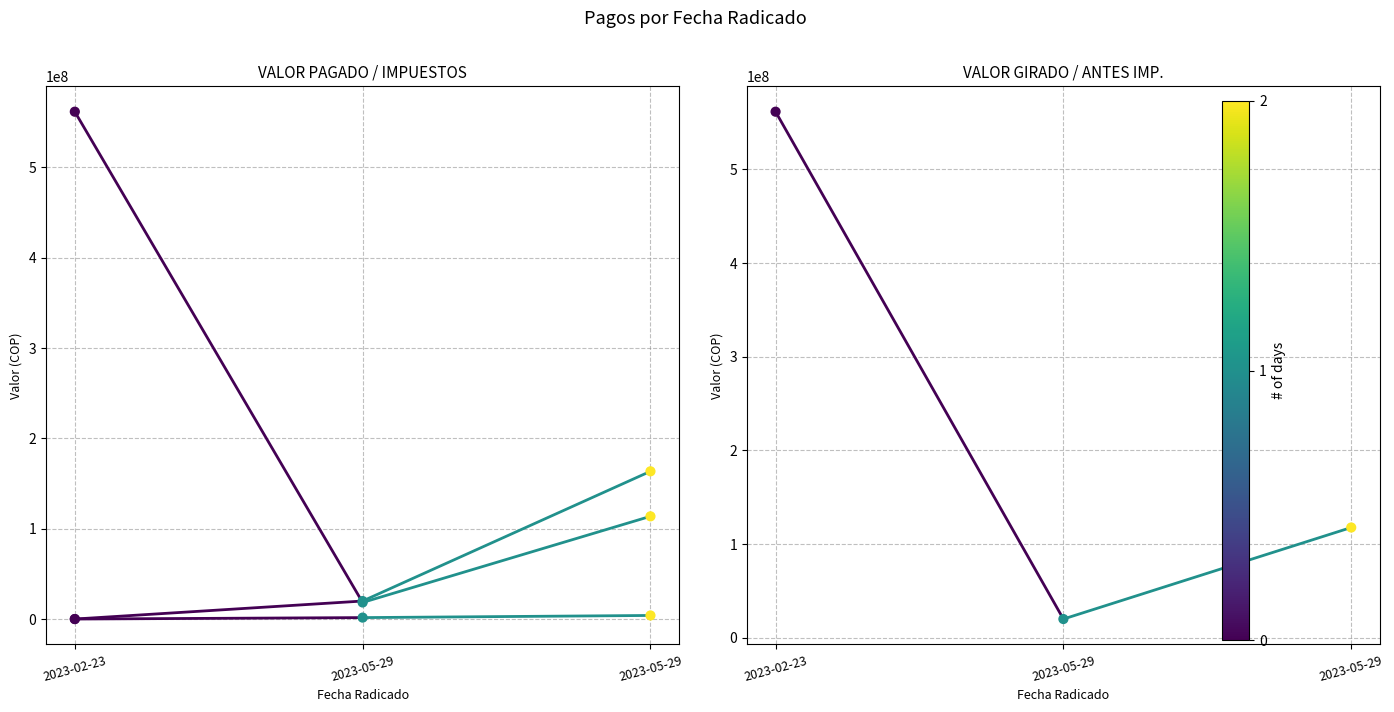

At how many categories does at least one series exceed 232375821?

1